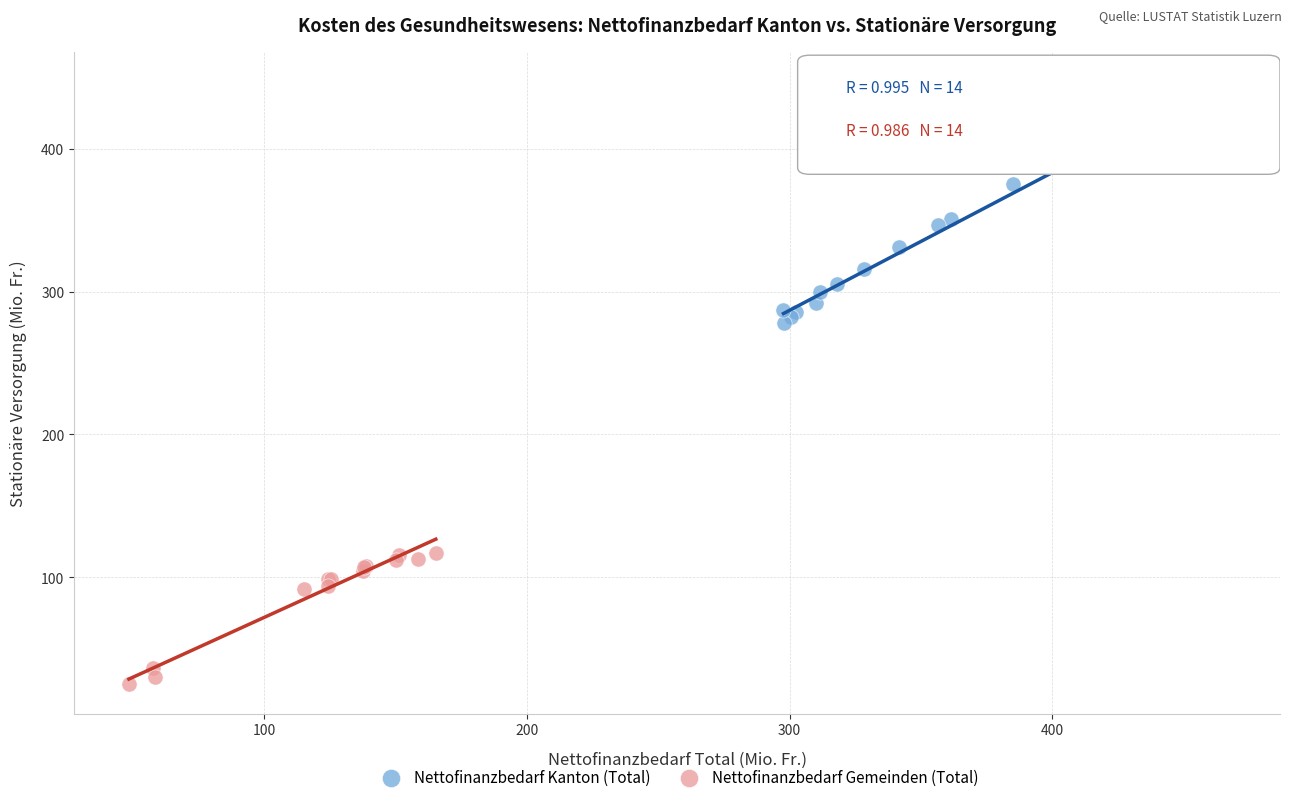

What are all the series names shown in the legend?

Nettofinanzbedarf Kanton (Total), Nettofinanzbedarf Gemeinden (Total)